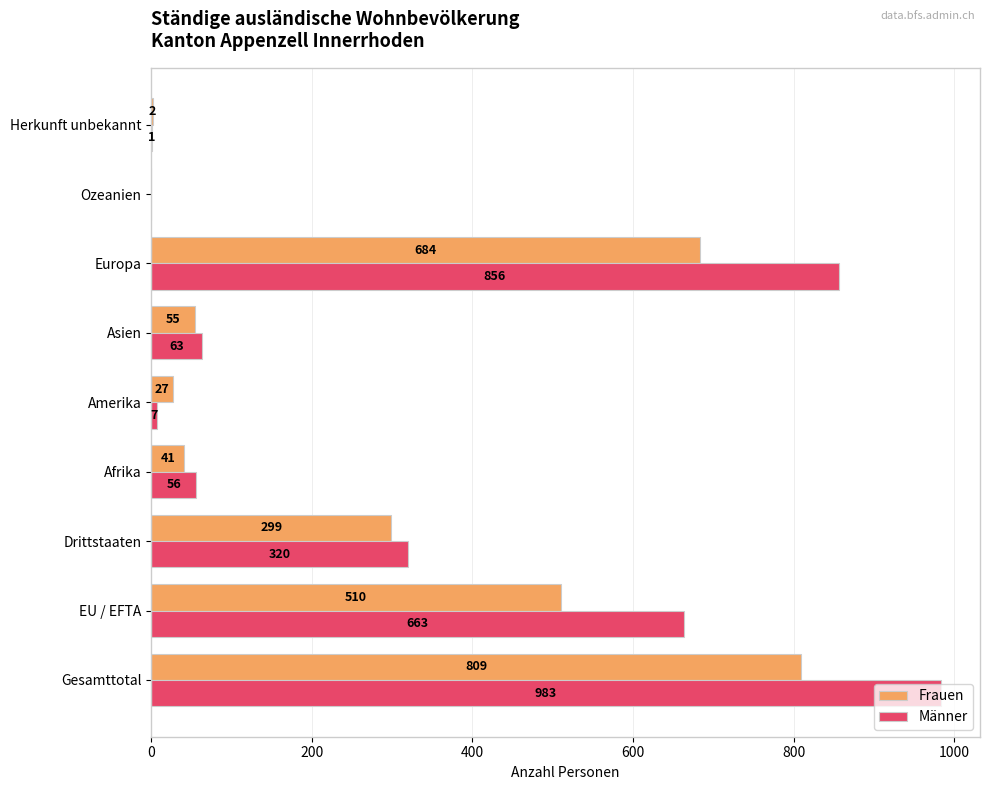

Which series changed the most between EU / EFTA and Ozeanien?

Männer